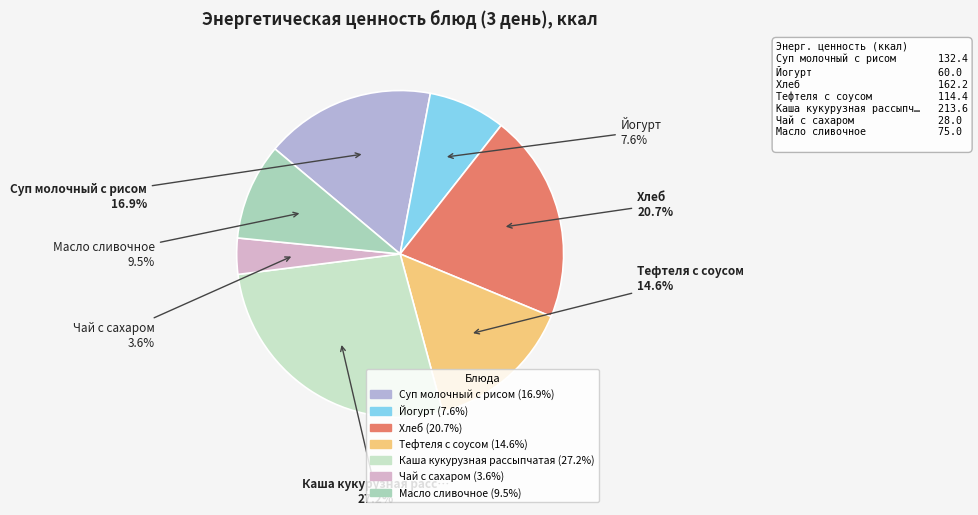

To the nearest percent, what is the combined percentage of Йогурт and Тефтеля с соусом?

22%